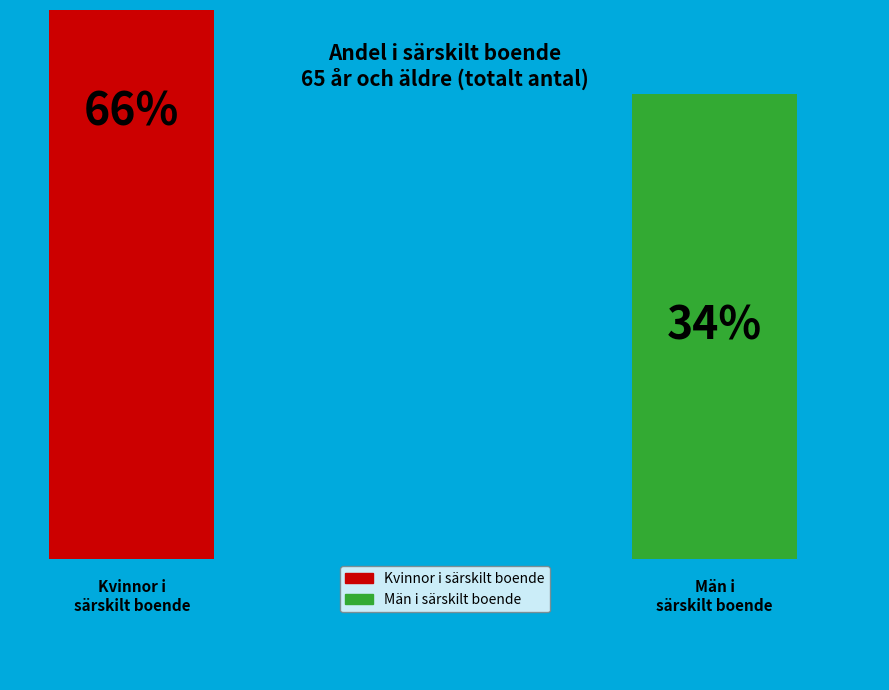

Is there any slice that represents more than half of the pie?

No